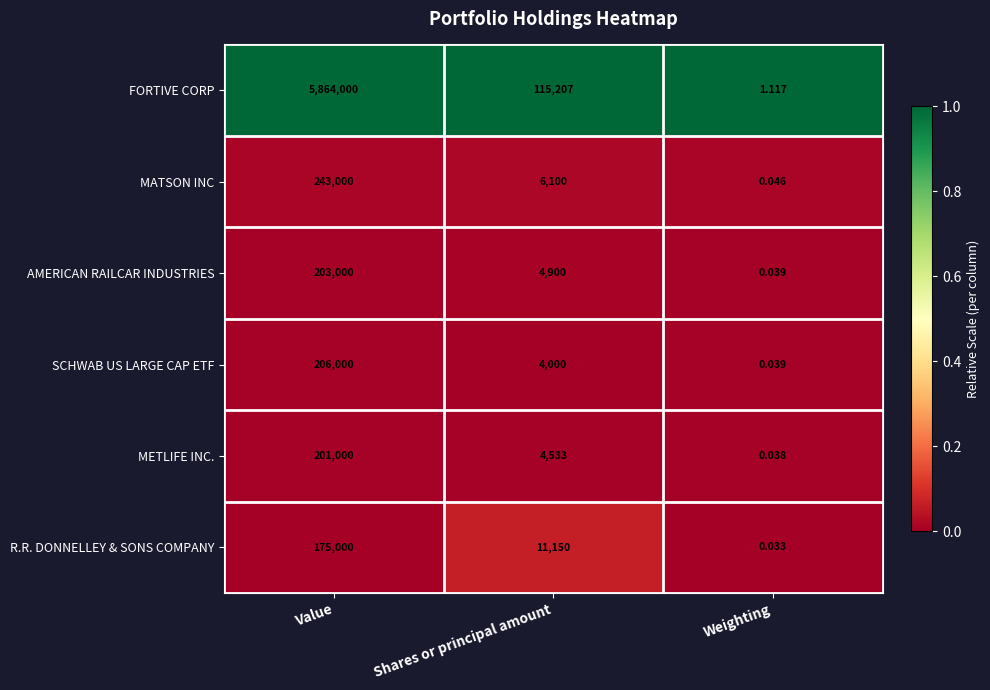

At Value, list the series in order from smallest to largest.

R.R. DONNELLEY & SONS COMPANY, METLIFE INC., AMERICAN RAILCAR INDUSTRIES, SCHWAB US LARGE CAP ETF, MATSON INC, FORTIVE CORP